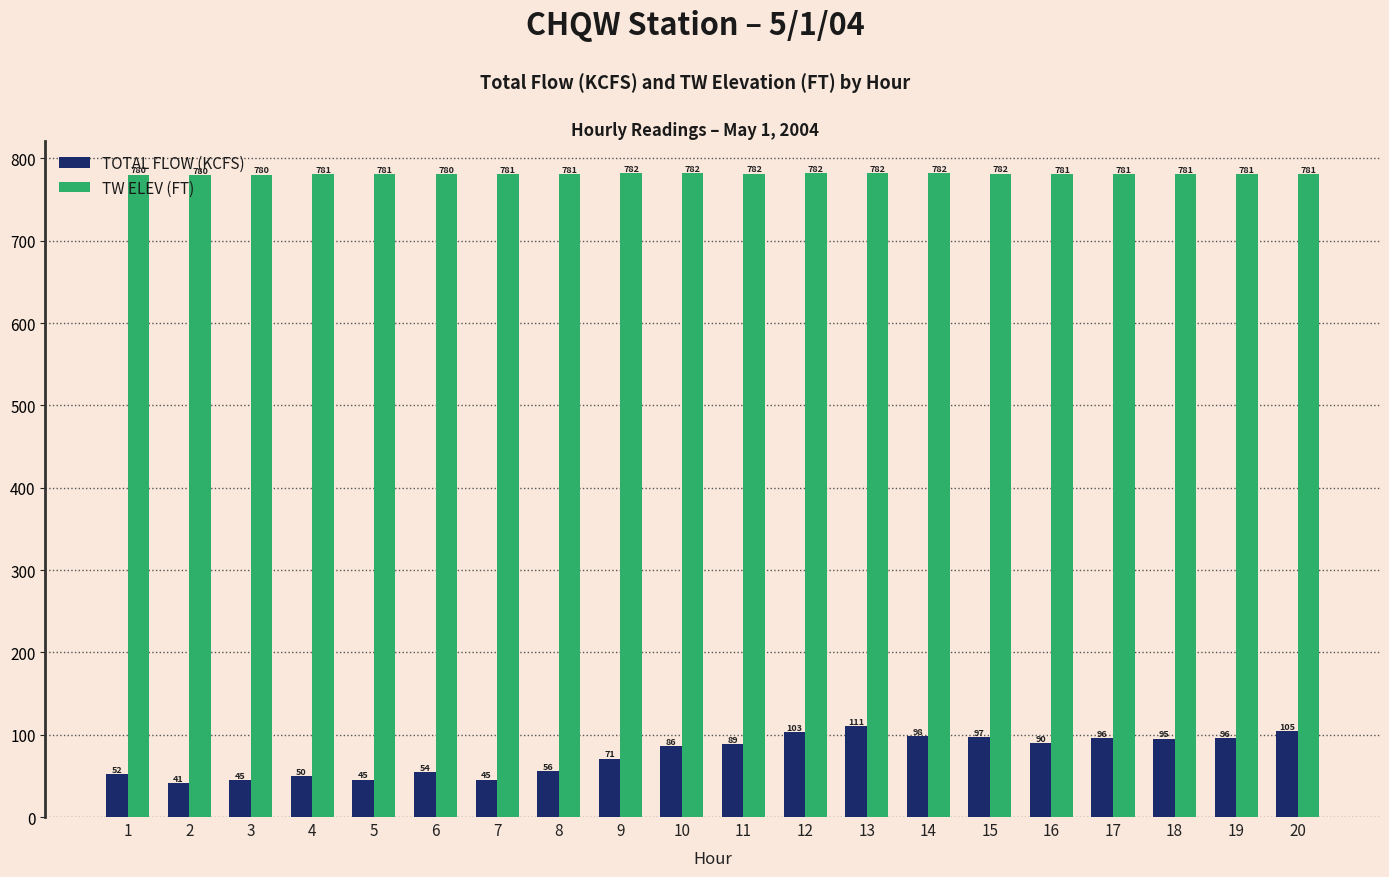

What are all the series names shown in the legend?

TOTAL FLOW (KCFS), TW ELEV (FT)